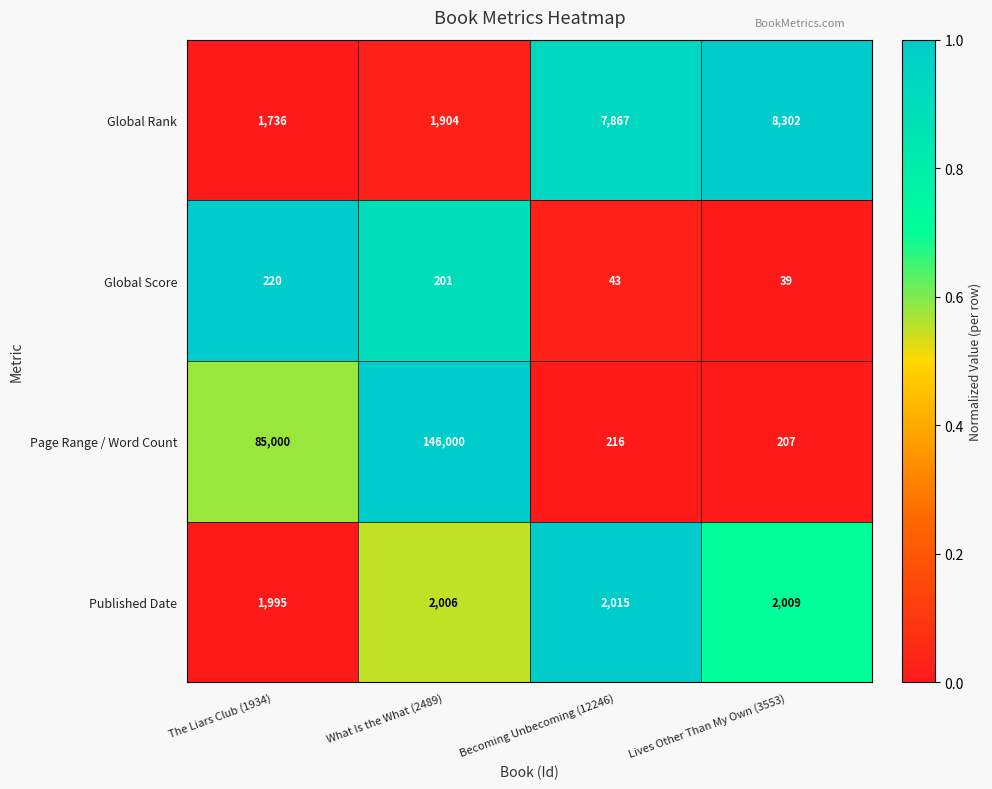

Reading left to right, what are all the values shown in this chart?

Global Rank: 1736	1904	7867	8302
Global Score: 220	201	43	39
Page Range / Word Count: 85000	146000	216	207
Published Date: 1995	2006	2015	2009